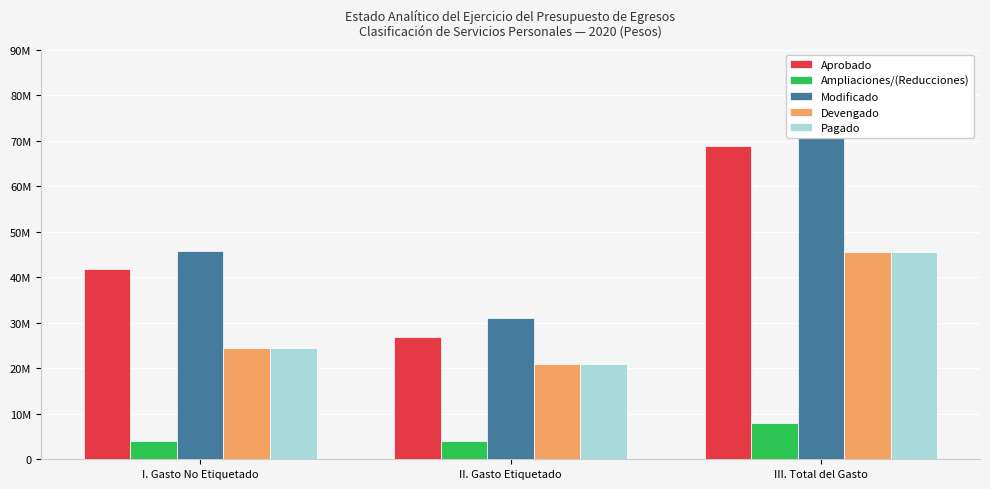

True or false: Ampliaciones/(Reducciones) has a value of 1667885.5 at III. Total del Gasto.

False